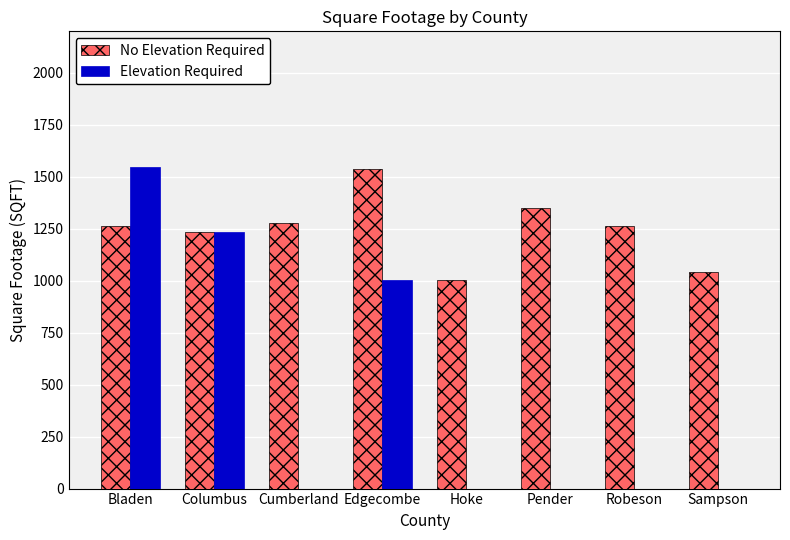

The value of No Elevation Required at Bladen is 323. True or false?

False